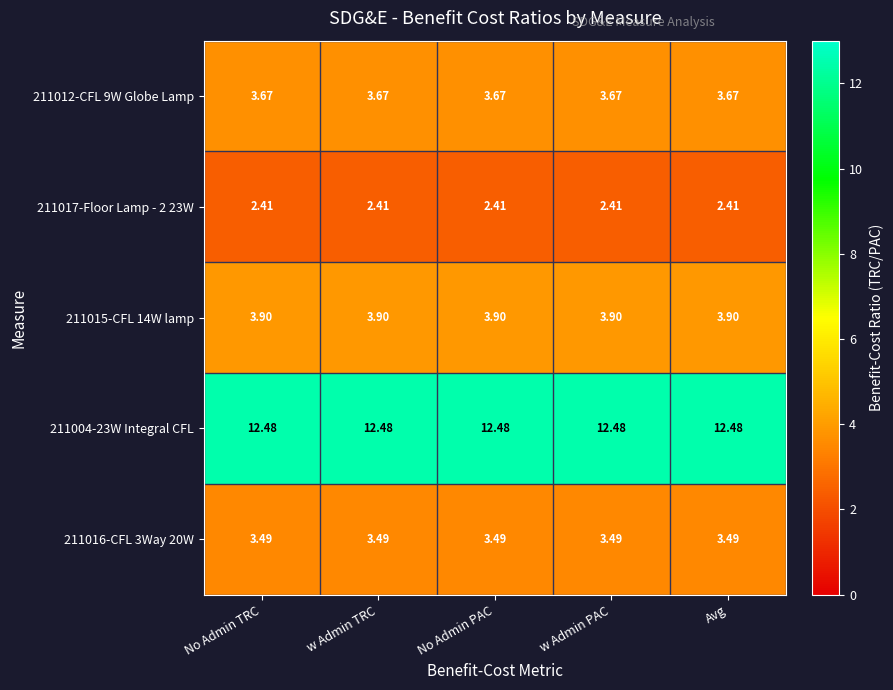

Reading right to left, list all the values displayed in this chart.

211012-CFL 9W Globe Lamp: Avg=3.7	w Admin PAC=3.7	No Admin PAC=3.7	w Admin TRC=3.7	No Admin TRC=3.7
211017-Floor Lamp - 2 23W: Avg=2.4	w Admin PAC=2.4	No Admin PAC=2.4	w Admin TRC=2.4	No Admin TRC=2.4
211015-CFL 14W lamp: Avg=3.9	w Admin PAC=3.9	No Admin PAC=3.9	w Admin TRC=3.9	No Admin TRC=3.9
211004-23W Integral CFL: Avg=12.5	w Admin PAC=12.5	No Admin PAC=12.5	w Admin TRC=12.5	No Admin TRC=12.5
211016-CFL 3Way 20W: Avg=3.5	w Admin PAC=3.5	No Admin PAC=3.5	w Admin TRC=3.5	No Admin TRC=3.5